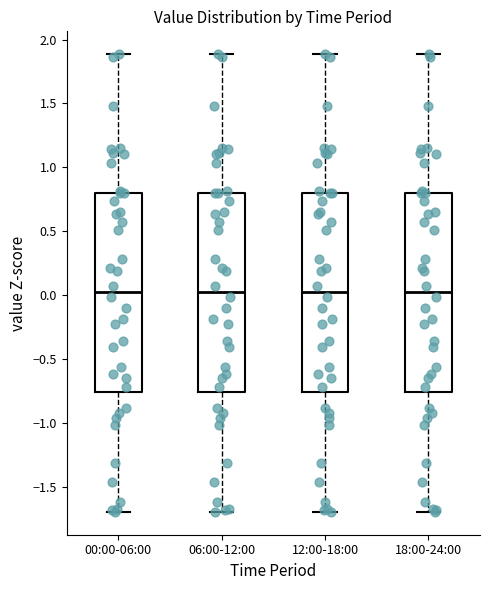

Reading left to right, read every box against the y-axis: the position of its median line, the range the box covers, and the ends of its whiskers. The values are not printed on the chart, so give them approximately, as read against the axis.

00:00-06:00: median 0.05, box -0.75 to 0.80, whiskers -1.70 to 1.90
06:00-12:00: median 0.05, box -0.75 to 0.80, whiskers -1.70 to 1.90
12:00-18:00: median 0.05, box -0.75 to 0.80, whiskers -1.70 to 1.90
18:00-24:00: median 0.05, box -0.75 to 0.80, whiskers -1.70 to 1.90